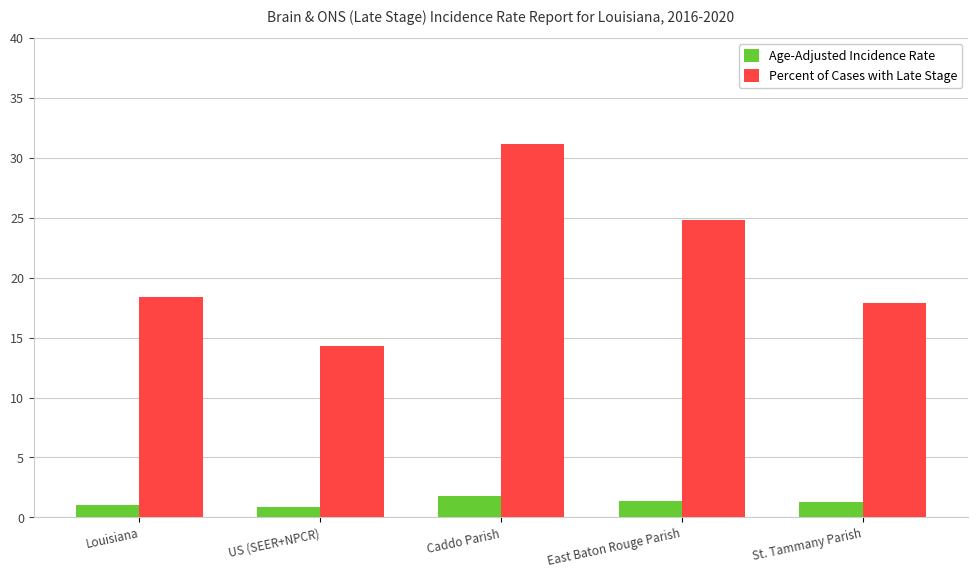

What is the greatest value displayed?

31.2